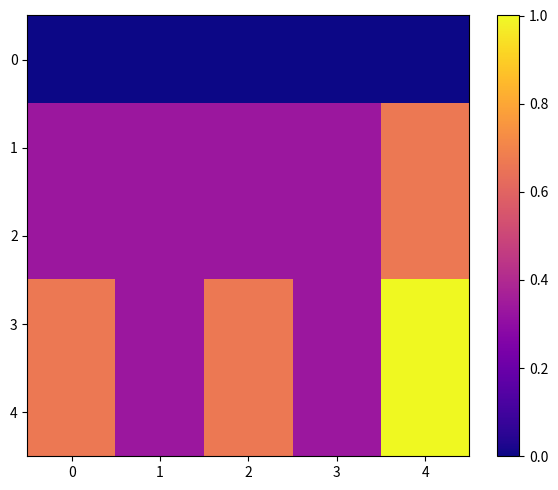

Reading right to left, transcribe all the data shown in this chart.

0: 4=0	3=0	2=0	1=0	0=0
1: 4=2	3=1	2=1	1=1	0=1
2: 4=2	3=1	2=1	1=1	0=1
3: 4=3	3=1	2=2	1=1	0=2
4: 4=3	3=1	2=2	1=1	0=2